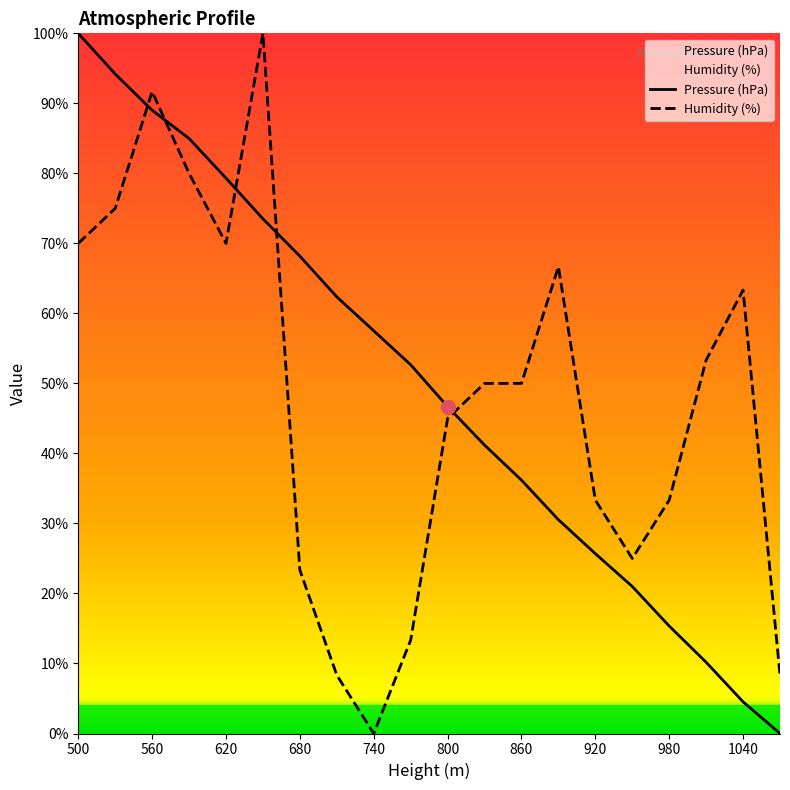

True or false: Humidity (%) has more than 2 interior local peaks.

True